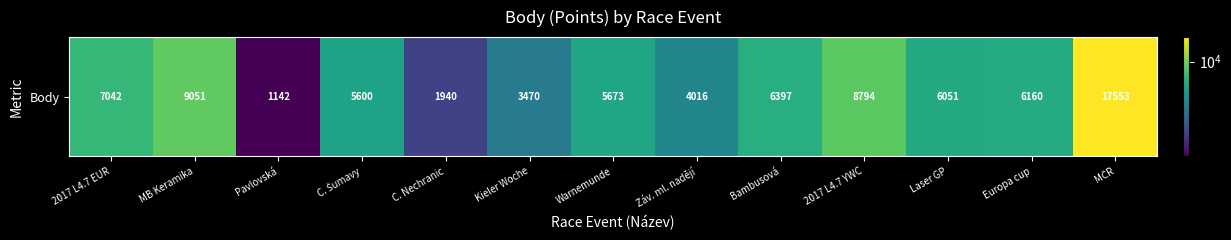

Rank the categories by value from highest to lowest.

MČR, MB Keramika, 2017 L4.7 YWC, 2017 L4.7 EUR, Bambusová, Europa cup, Laser GP, Warnemunde, C. Šumavy, Záv. ml. nadějí, Kieler Woche, C. Nechranic, Pavlovská